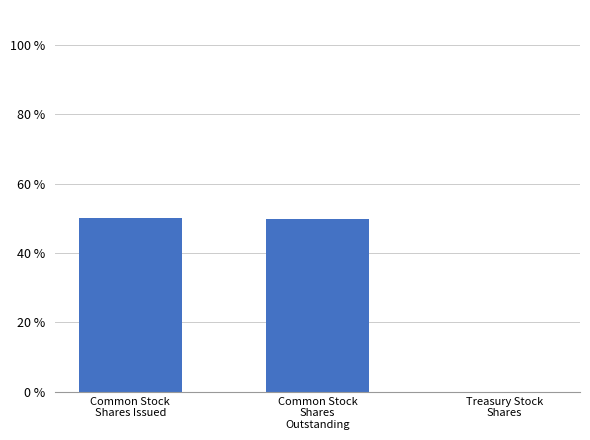

Is it true that the value at Treasury Stock
Shares is 0.1?

True